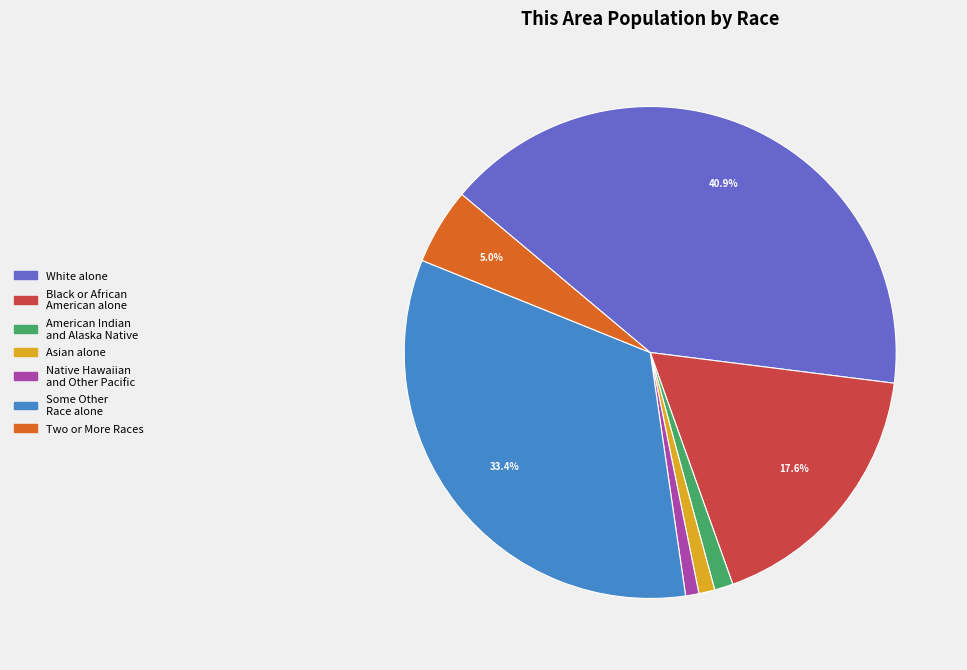

Is there a majority slice in this chart?

No